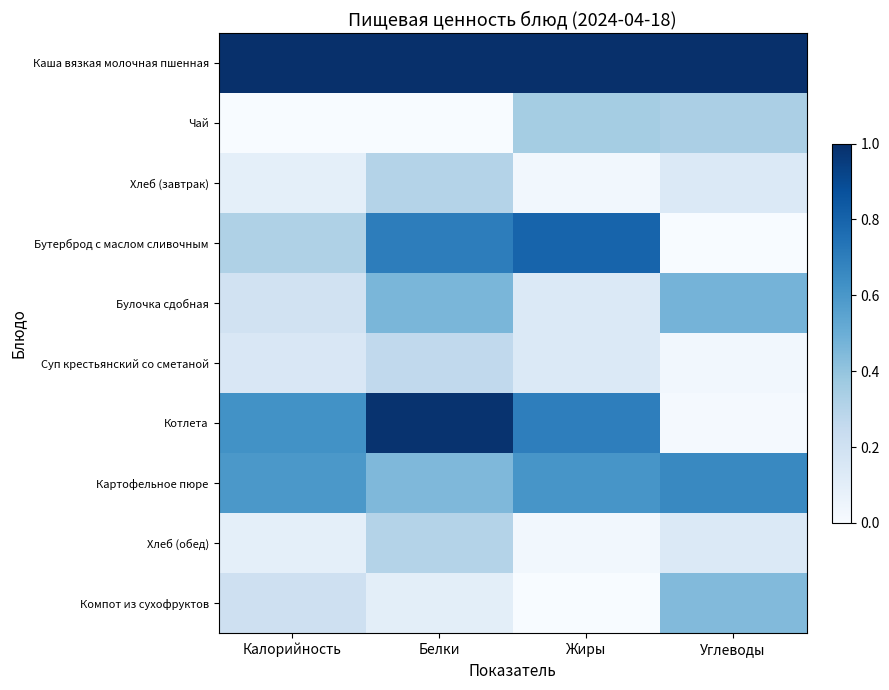

Rank the series at Калорийность from highest to lowest value.

Каша вязкая молочная пшенная, Котлета, Картофельное пюре, Бутерброд с маслом сливочным, Компот из сухофруктов, Булочка сдобная, Суп крестьянский со сметаной, Хлеб (завтрак), Хлеб (обед), Чай